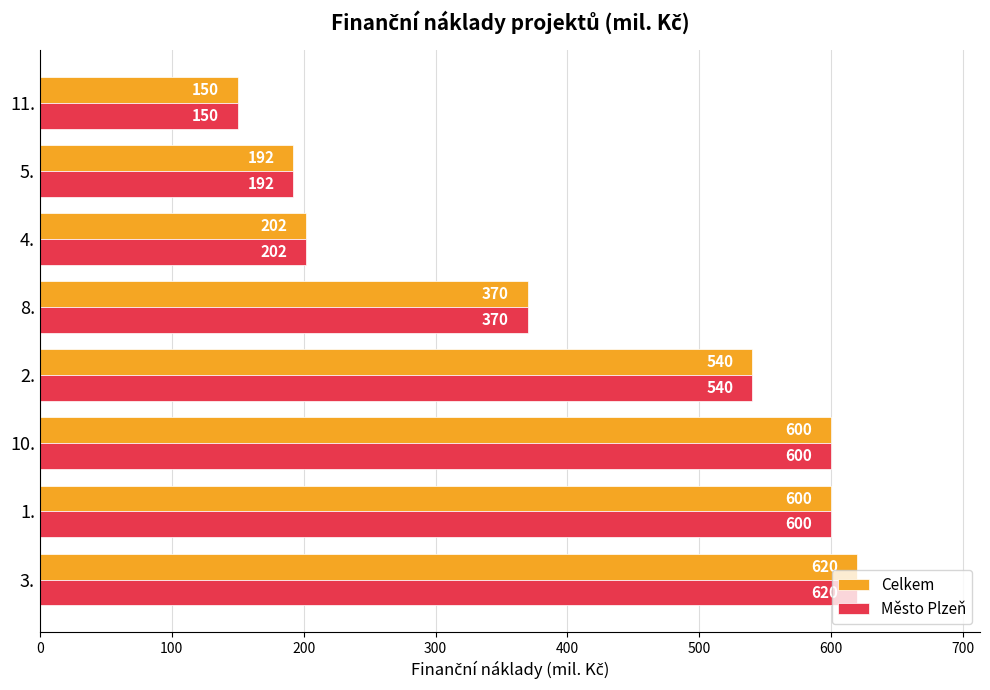

What are all the series names shown in the legend?

Celkem, Město Plzeň